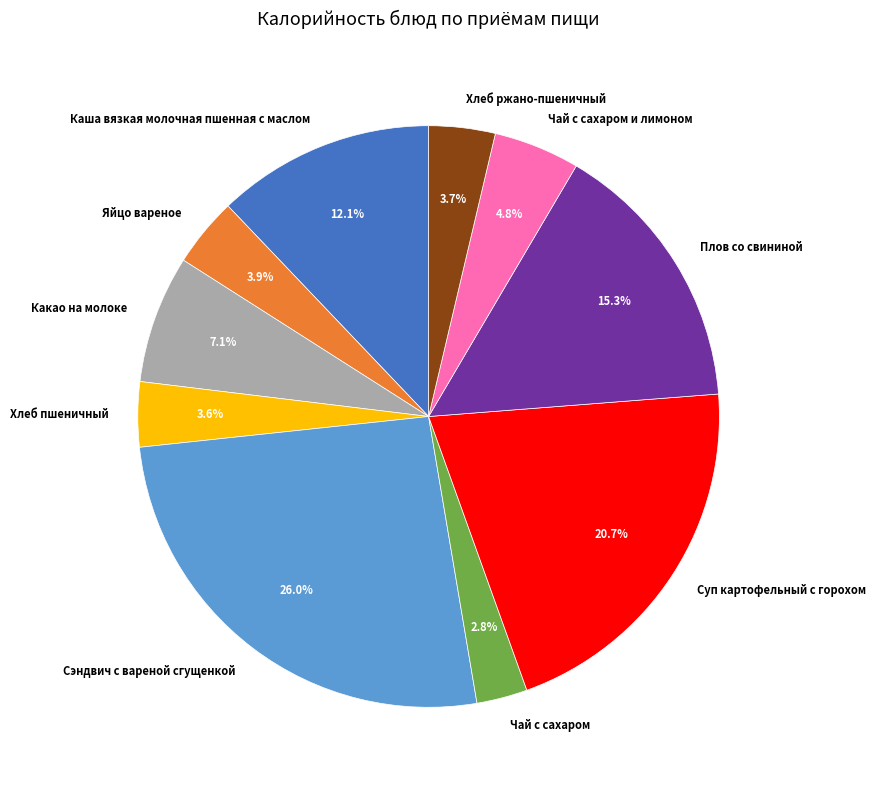

What is the ratio of the value at Сэндвич с вареной сгущенкой to the value at Хлеб пшеничный?

7.2